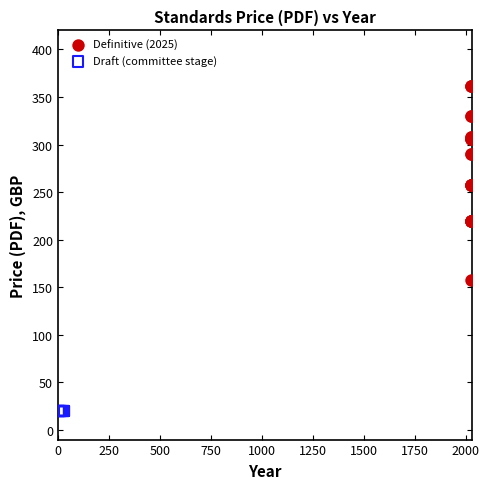

Which series reaches the maximum Y coordinate?

Definitive (2025)